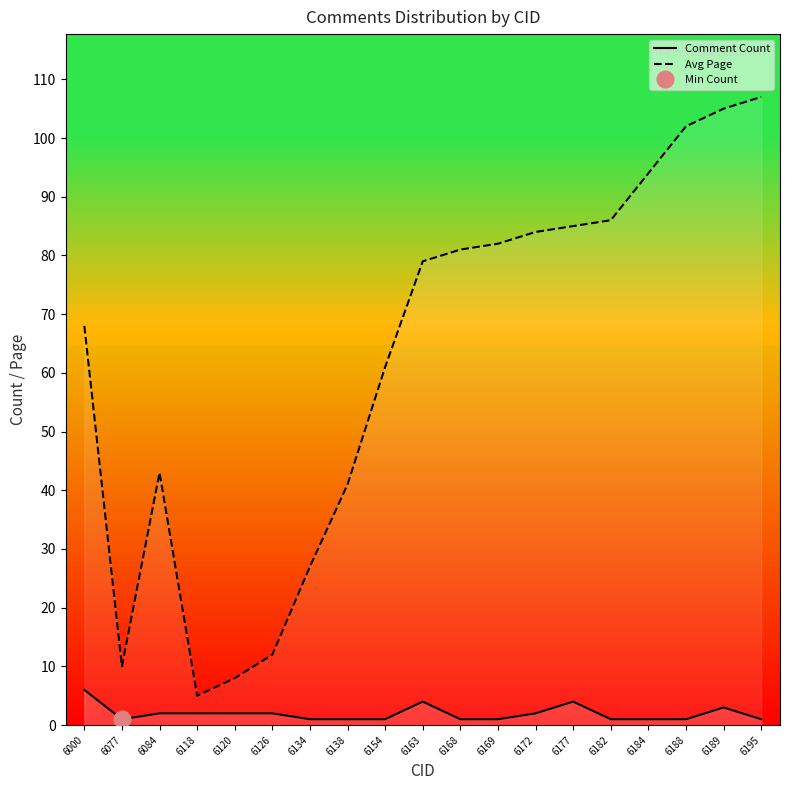

List the labels in order of Avg Page value, largest first.

6195, 6189, 6188, 6184, 6182, 6177, 6172, 6169, 6168, 6163, 6000, 6154, 6084, 6138, 6134, 6126, 6077, 6120, 6118